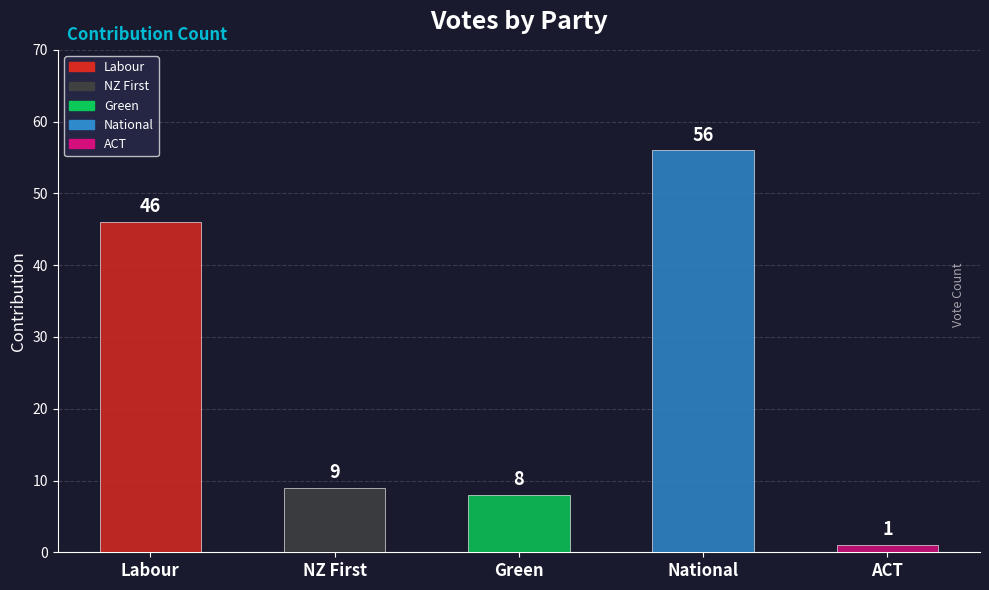

Between ACT and NZ First, which is larger?

NZ First